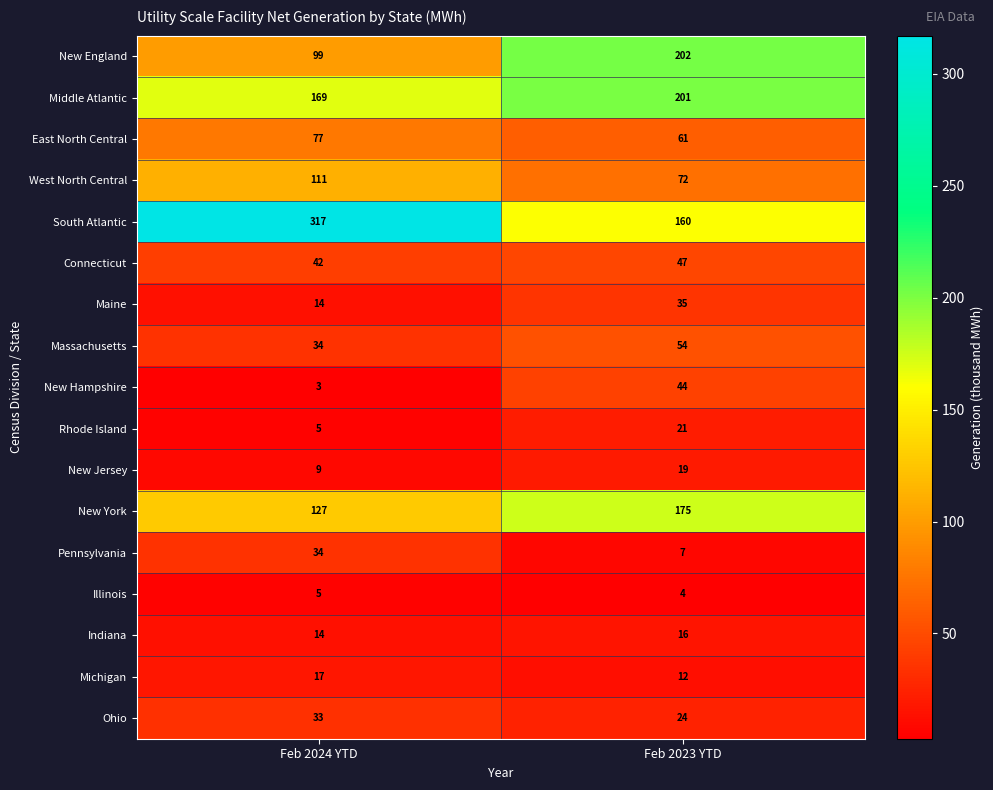

What is the sum of all Middle Atlantic values?

370